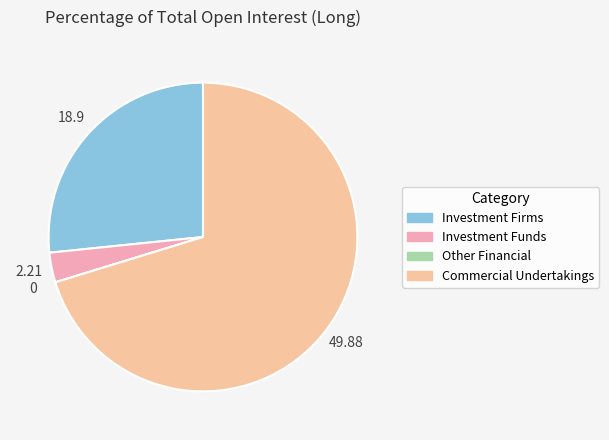

Which category has the biggest portion of the pie?

Commercial Undertakings